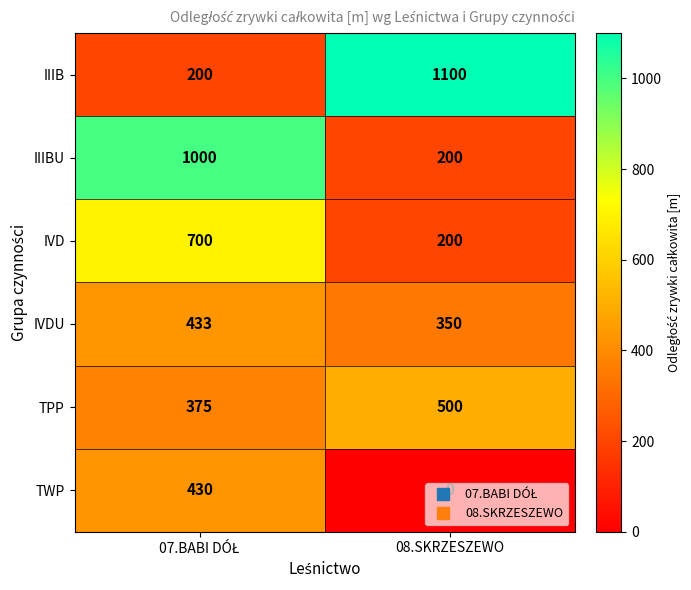

What is the sum of all IVDU values?

783